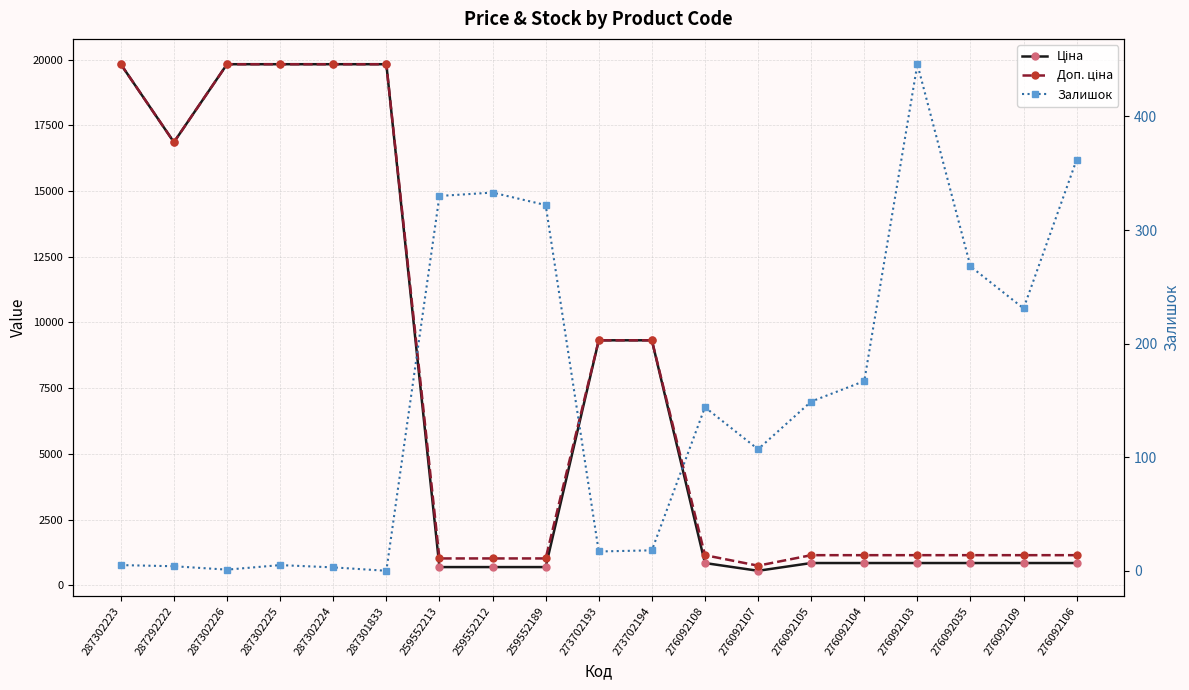

How many lines are shown in the chart?

3